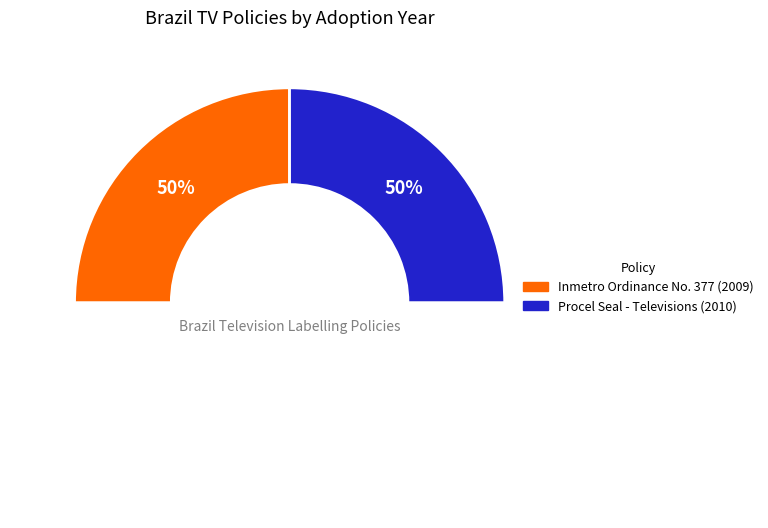

What percentage do Inmetro Ordinance No. 377 (2009) and Procel Seal - Televisions (2010) together represent?

100.0%